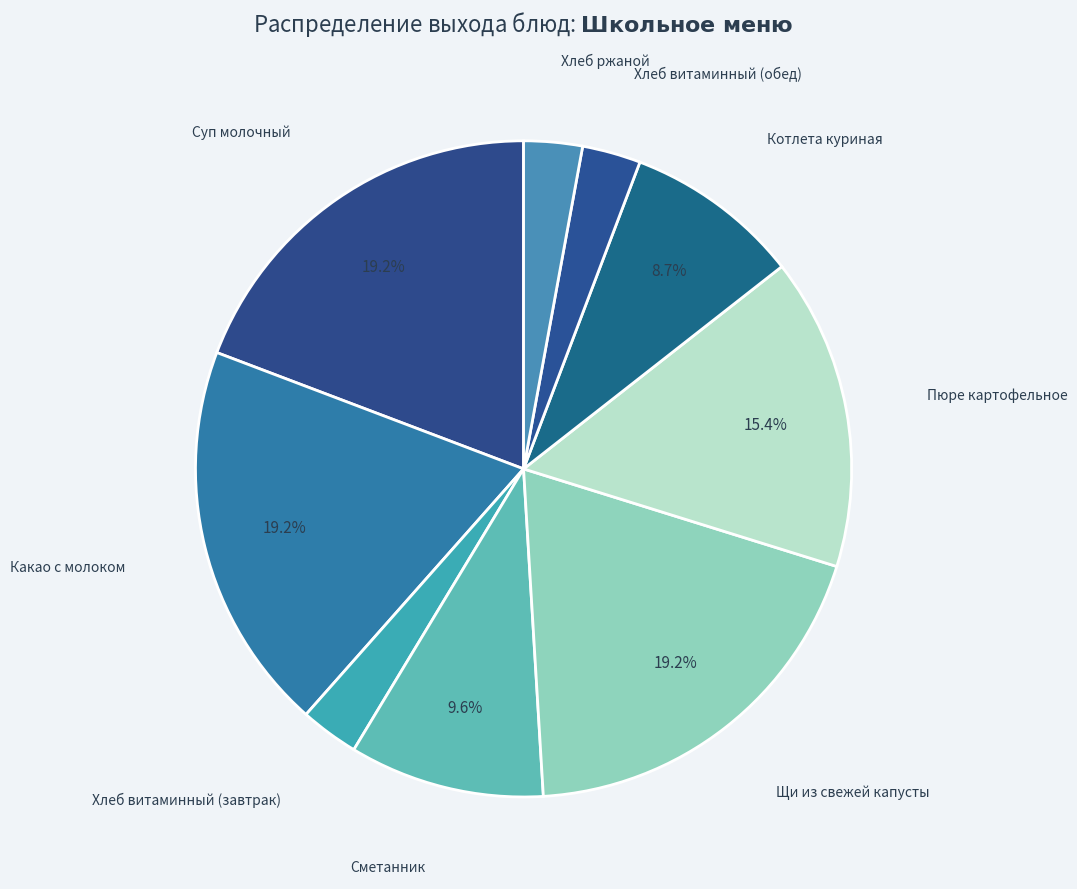

How many segments does this pie chart have?

9